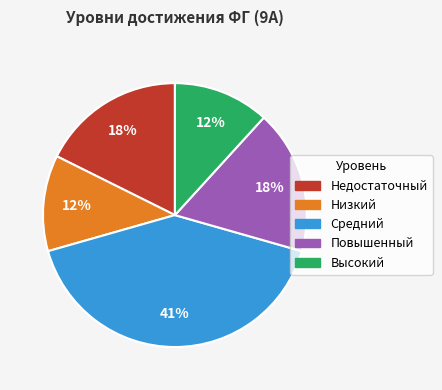

Combined, do Низкий and Повышенный account for over 50%?

No